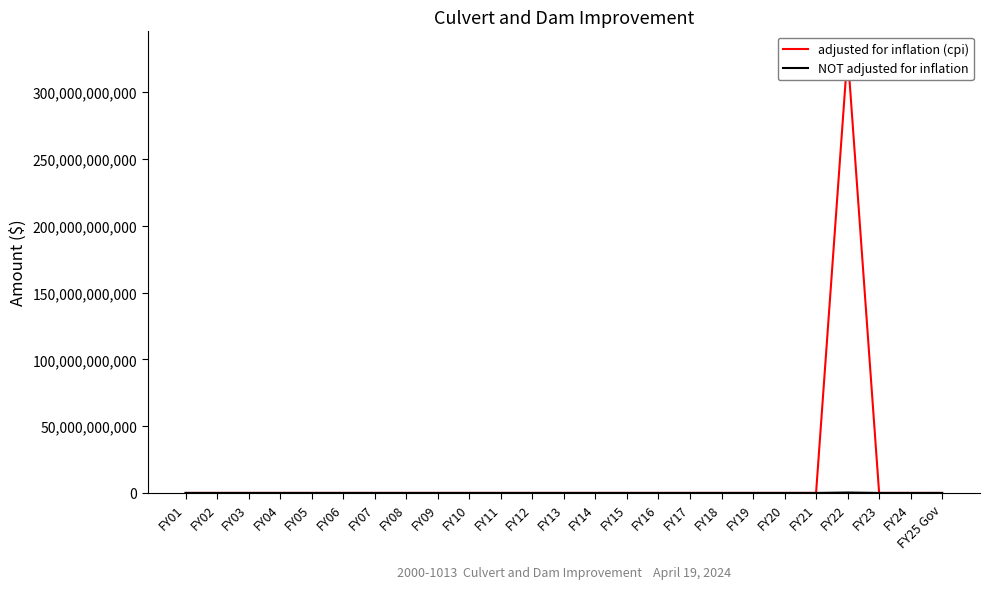

Reading left to right, what are all the values shown in this chart?

adjusted for inflation (cpi): 0	0	0	0	0	0	0	0	0	0	0	0	0	0	0	0	0	0	0	2645871	0	329148300000	0	0	0
NOT adjusted for inflation: 0	0	0	0	0	0	0	0	0	0	0	0	0	0	0	0	0	0	0	2200000	0	300000000	0	0	0